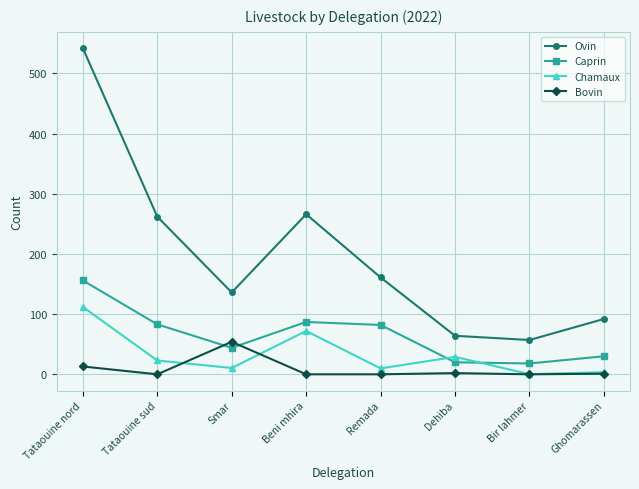

Where is the first local minimum for Bovin?

Tataouine sud